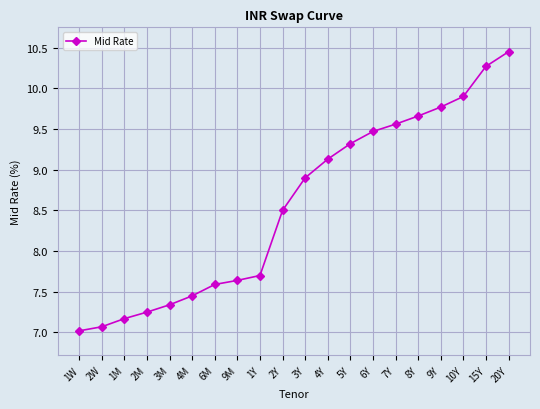

Is it true that the value at 4Y is 9.1?

True